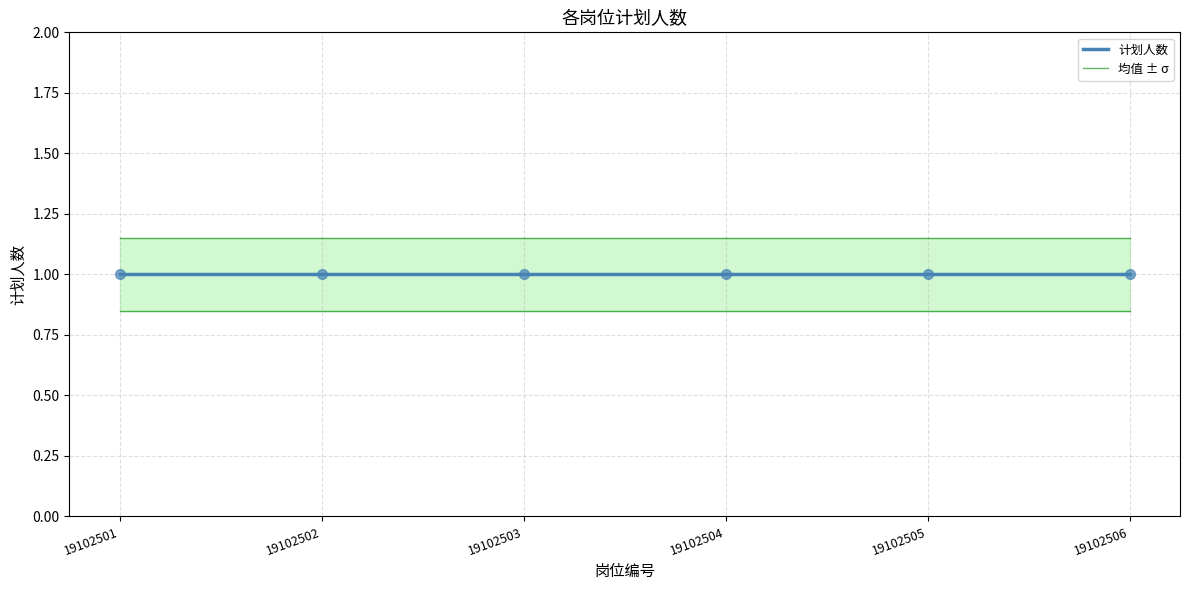

The value of 均值 ± σ at 19102505 is 0.5. True or false?

False